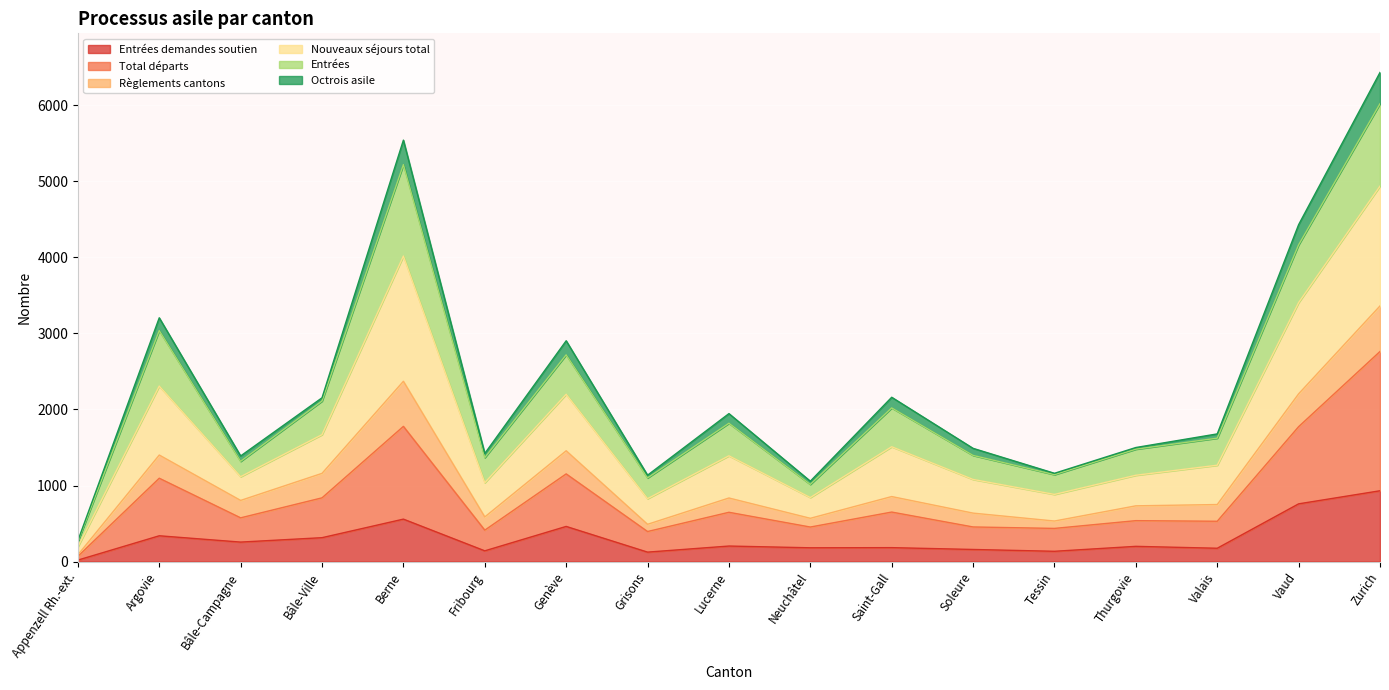

True or false: Total départs and Entrées demandes soutien intersect in this chart.

False